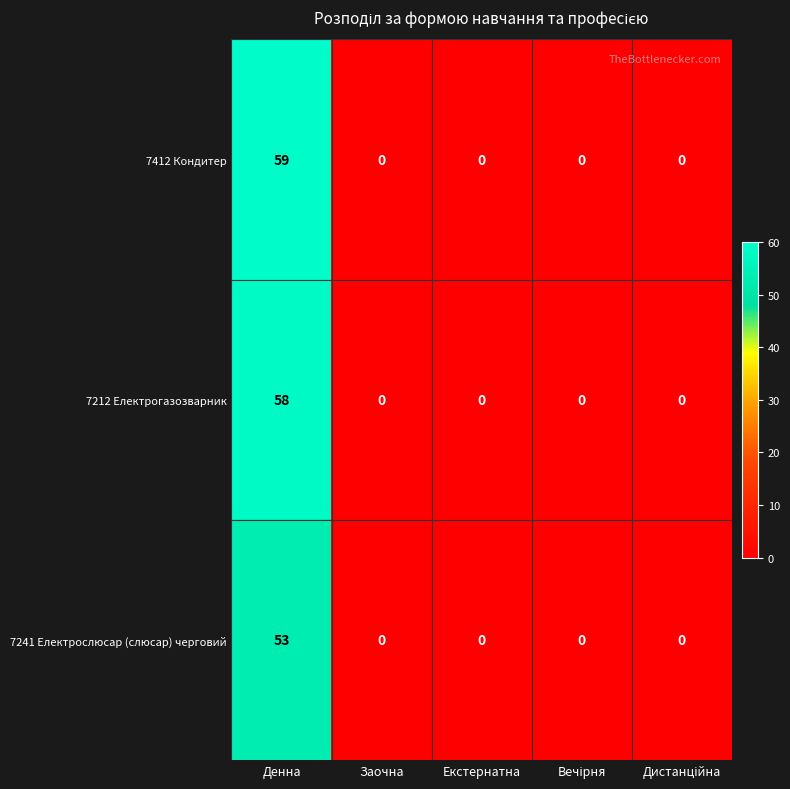

Is it true that 7212 Електрогазозварник equals 0 at Заочна?

True